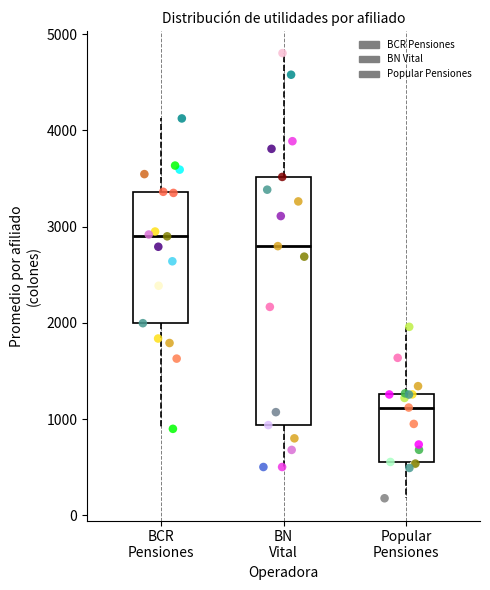

Which series contains the highest Y value?

BN Vital